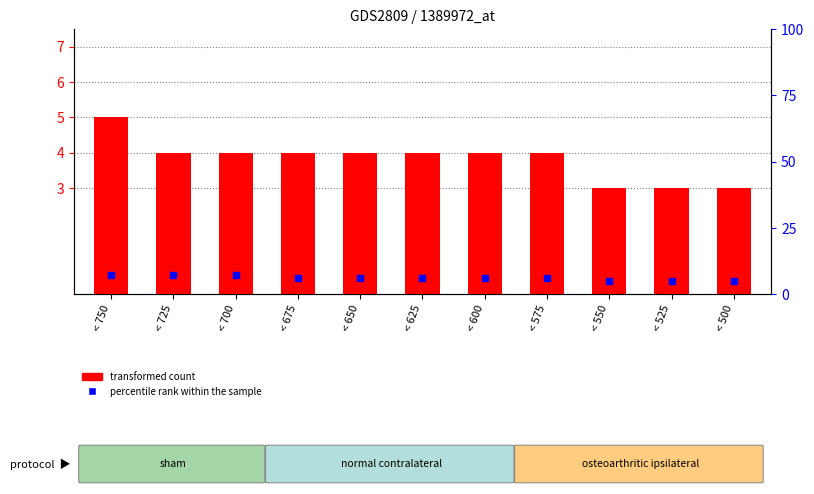

Reading left to right, what are all the values shown in this chart?

transformed count: 5	4	4	4	4	4	4	4	3	3	3
percentile rank within the sample: 7	7	7	6	6	6	6	6	5	5	5